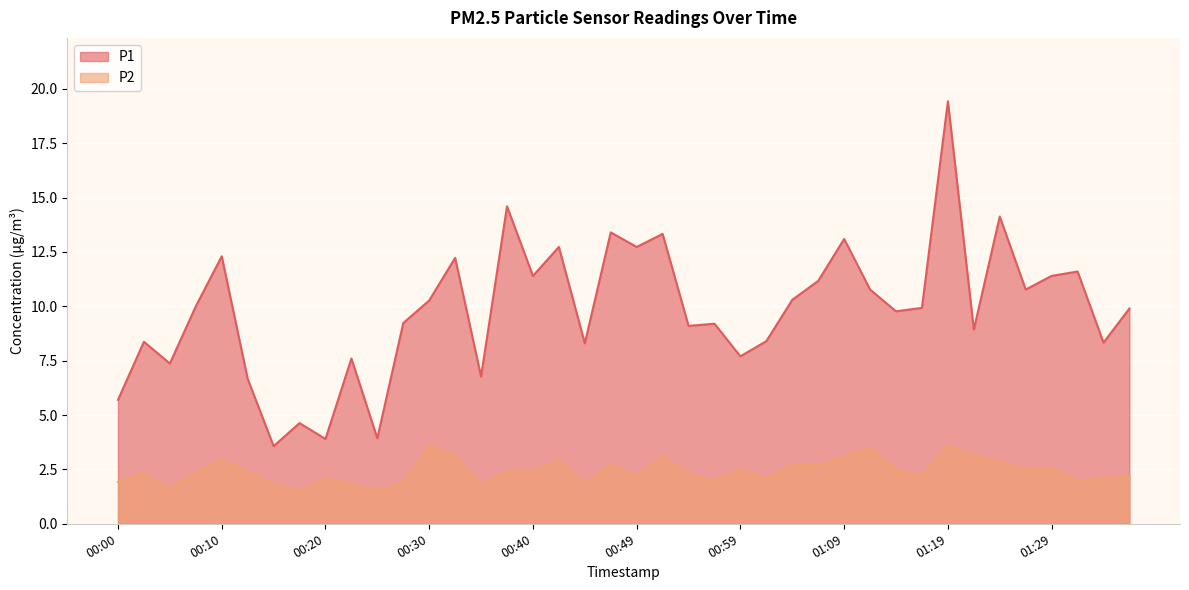

Rank the series by their maximum value, from lowest to highest.

P2, P1